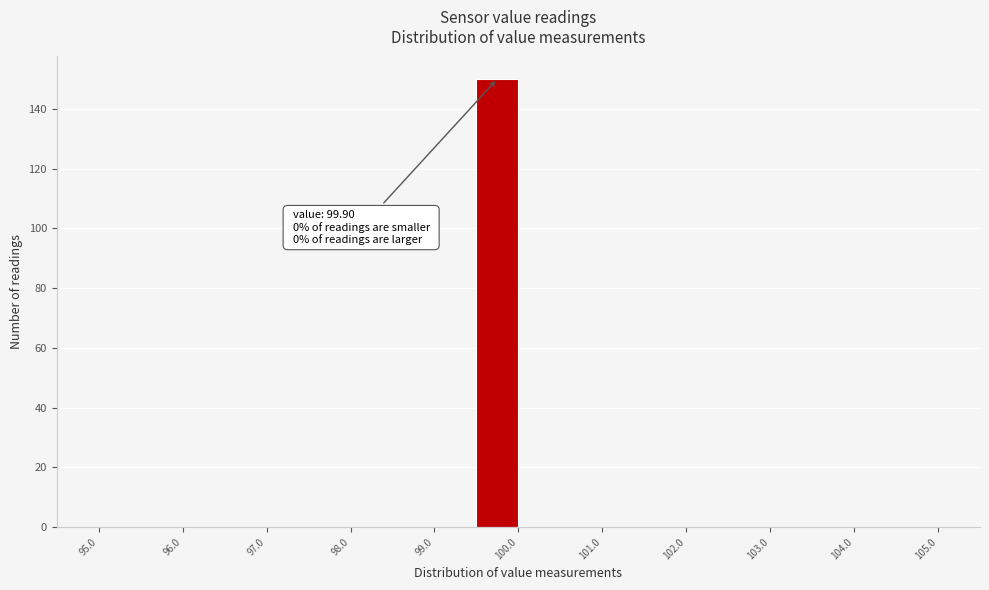

Over which range of the x-axis is the bar tallest?

99.5 to 100.0